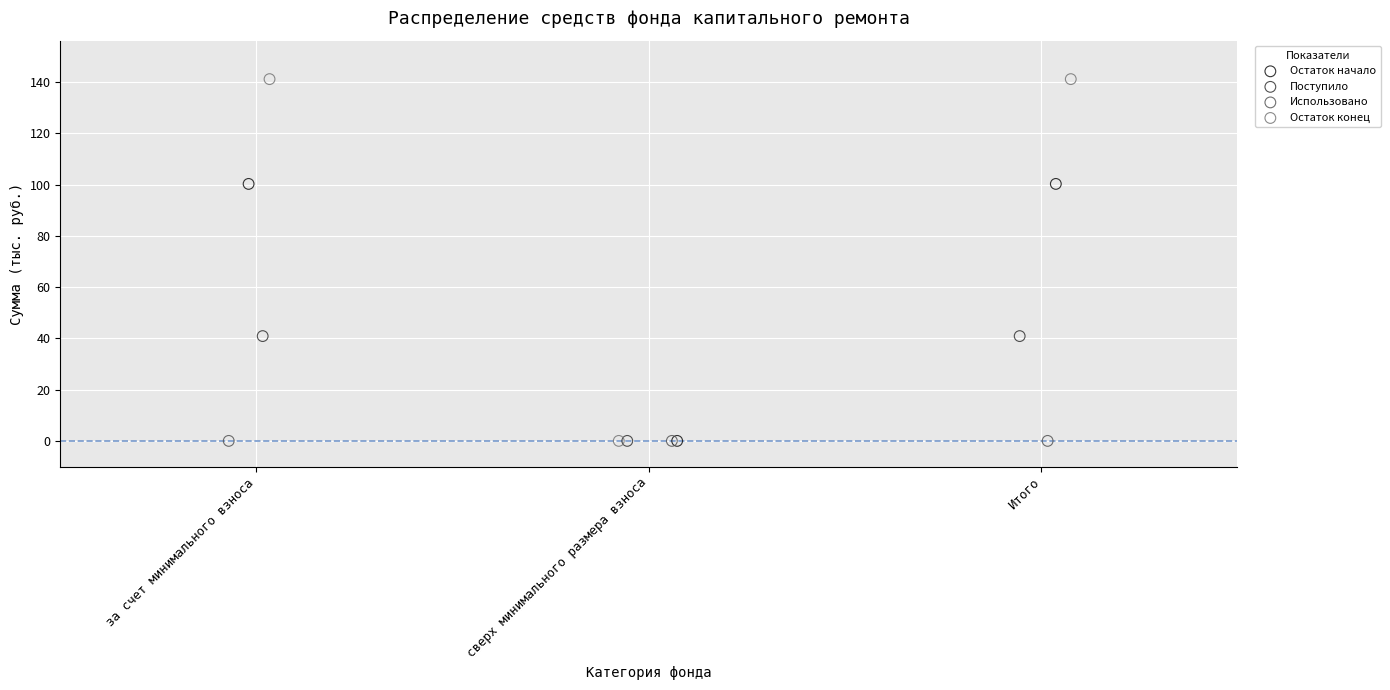

Which series reaches the maximum Y coordinate?

Остаток конец